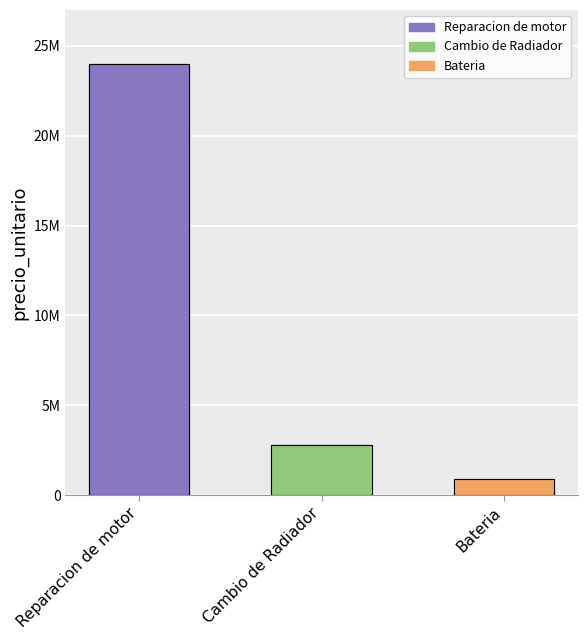

What is the value of the 2nd bar from the left?

2800000